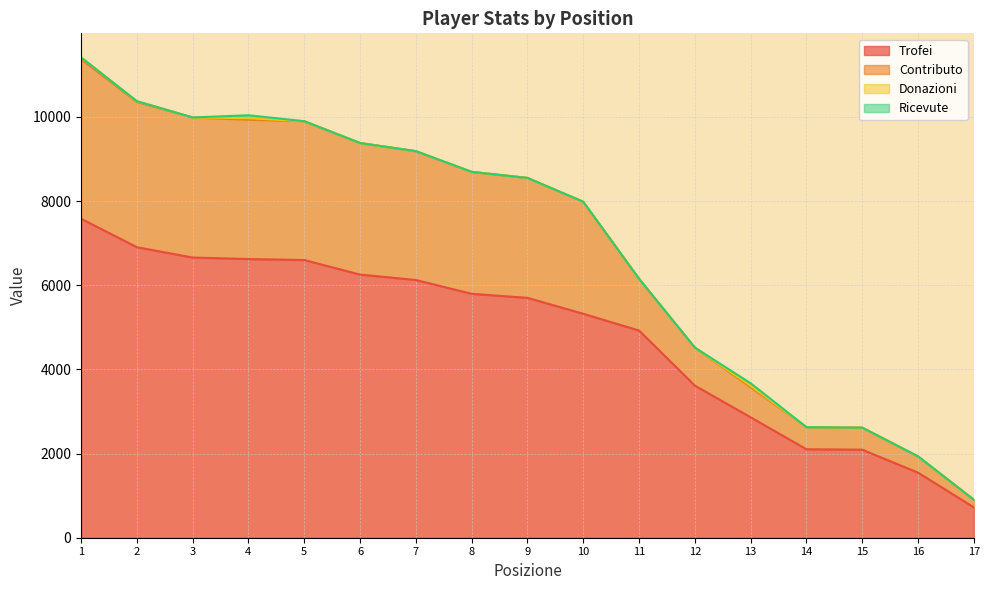

What is the average value of the Contributo series?

6921